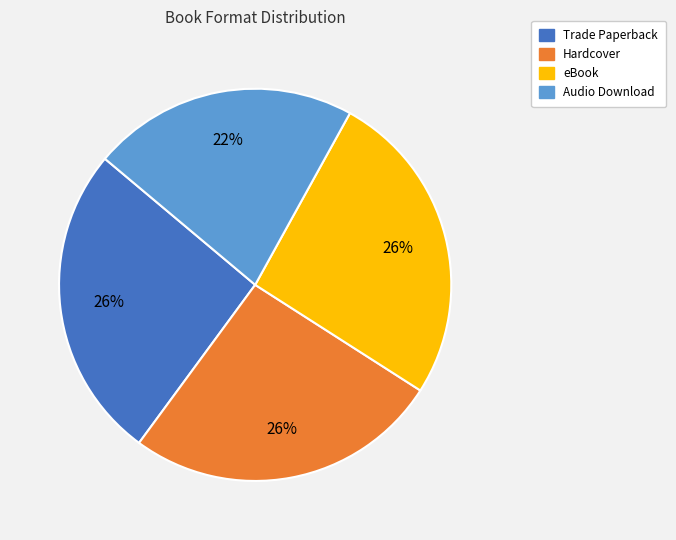

Does Hardcover account for over 50% of the chart?

No